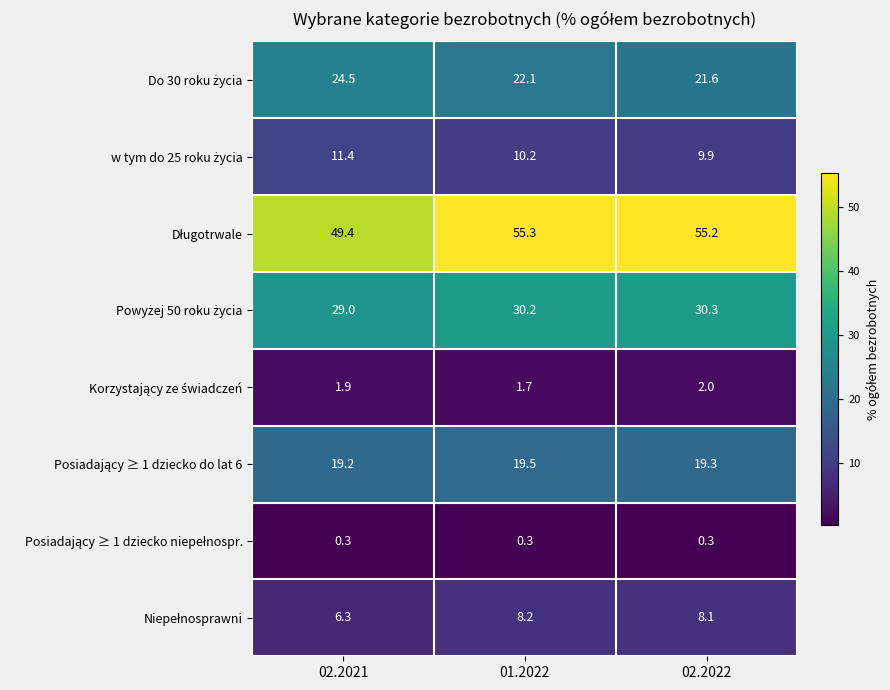

What is the minimum value shown in the chart?

0.3